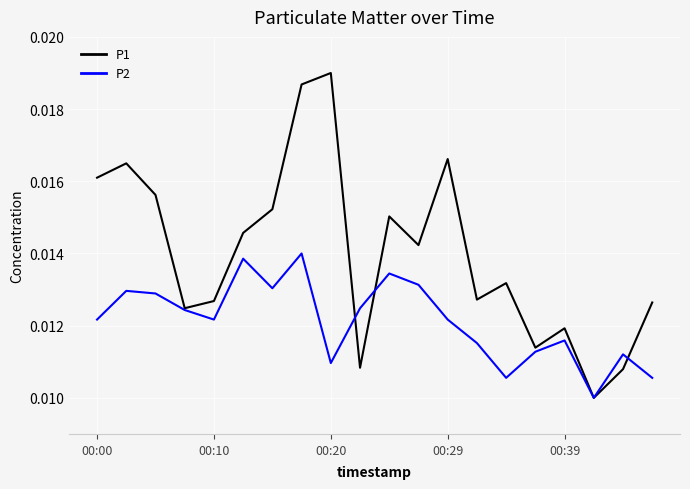

Which series has the largest total across all categories?

P1